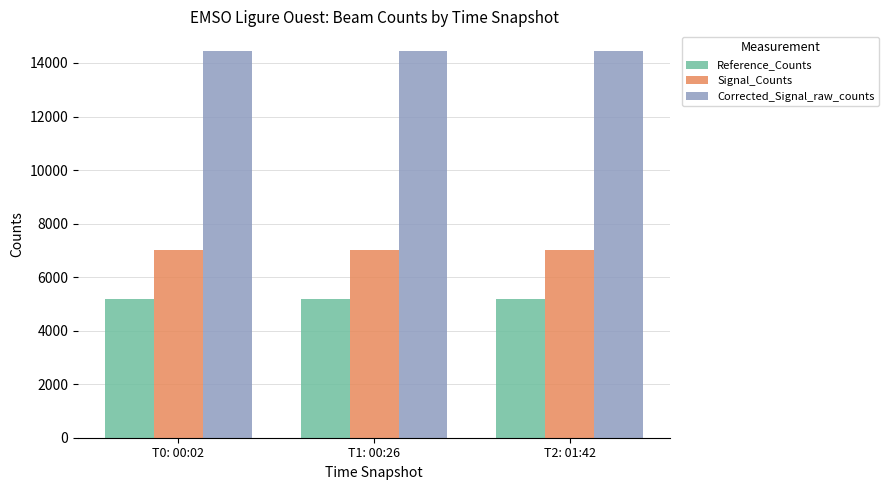

Read the Signal_Counts value at T2: 01:42.

6996